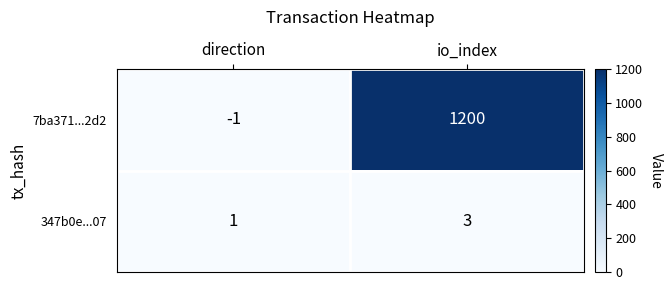

Rank the series at direction from highest to lowest value.

347b0e...07, 7ba371...2d2